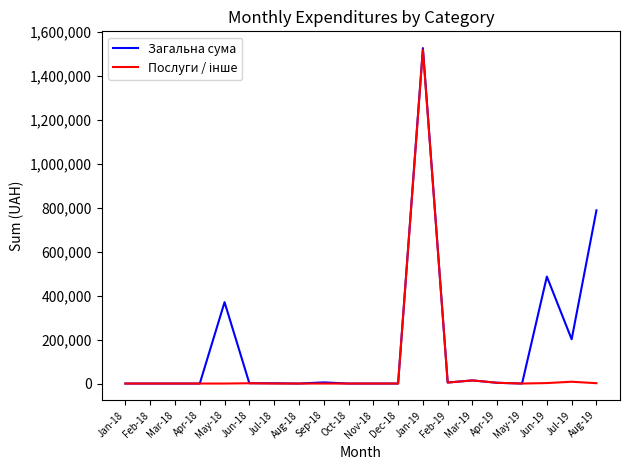

Which series has the largest range (max minus min)?

Загальна сума